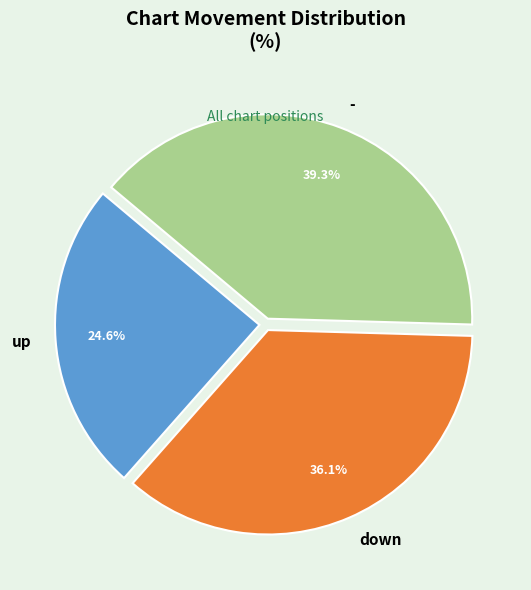

Does any single category account for the majority?

No